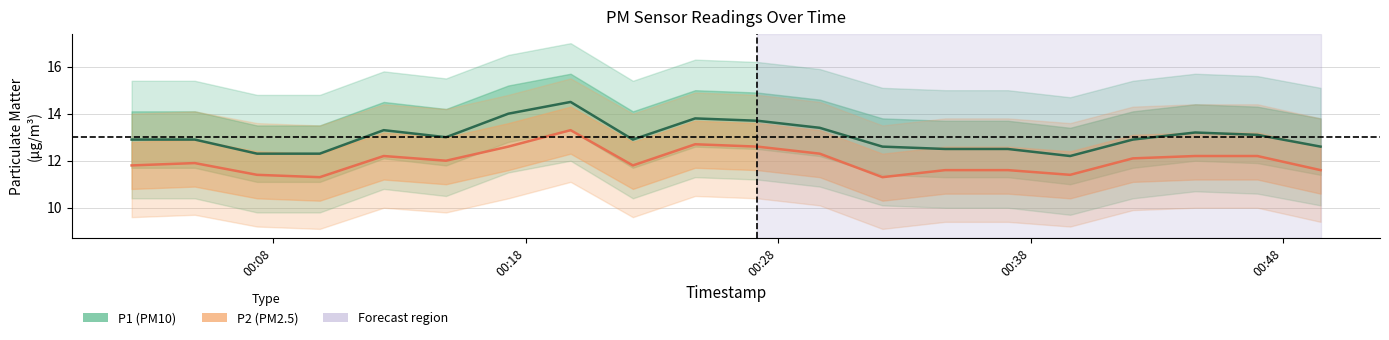

True or false: P2 and P1 intersect in this chart.

False